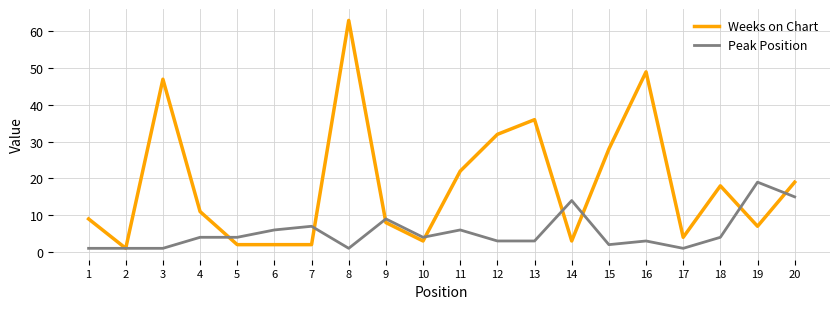

What is the highest value of the Peak Position series?

19